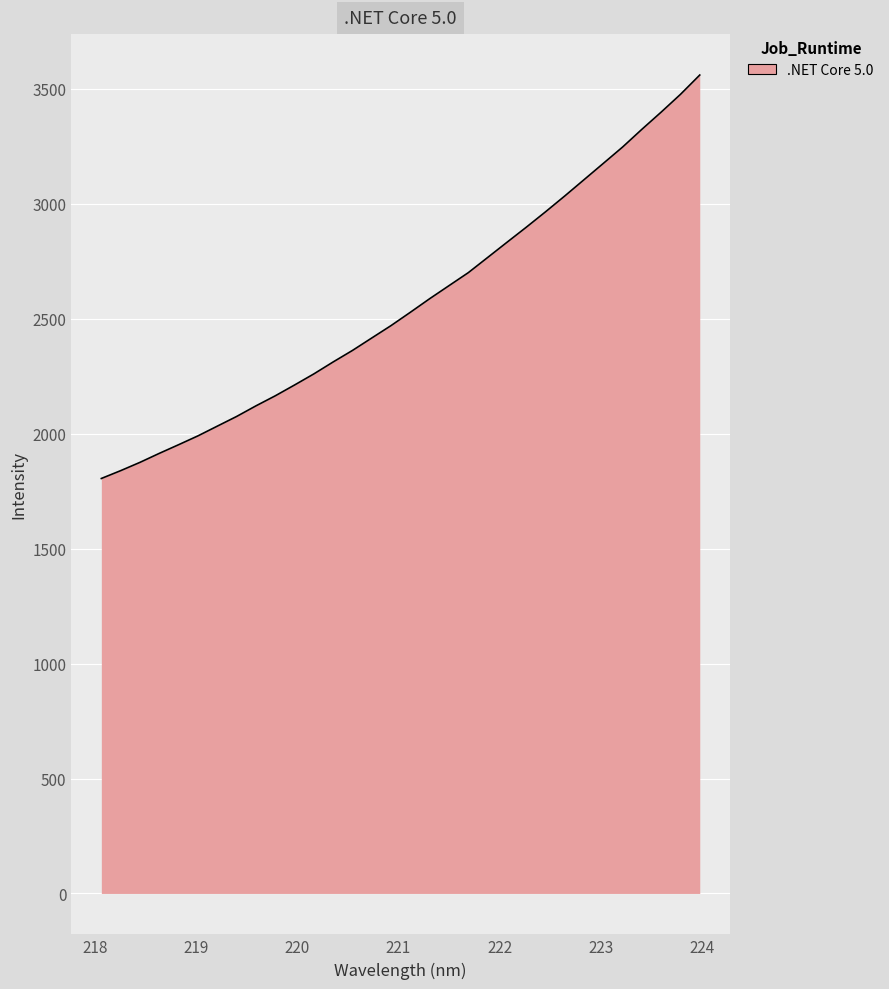

What is the difference between the maximum and minimum values?

1755.2